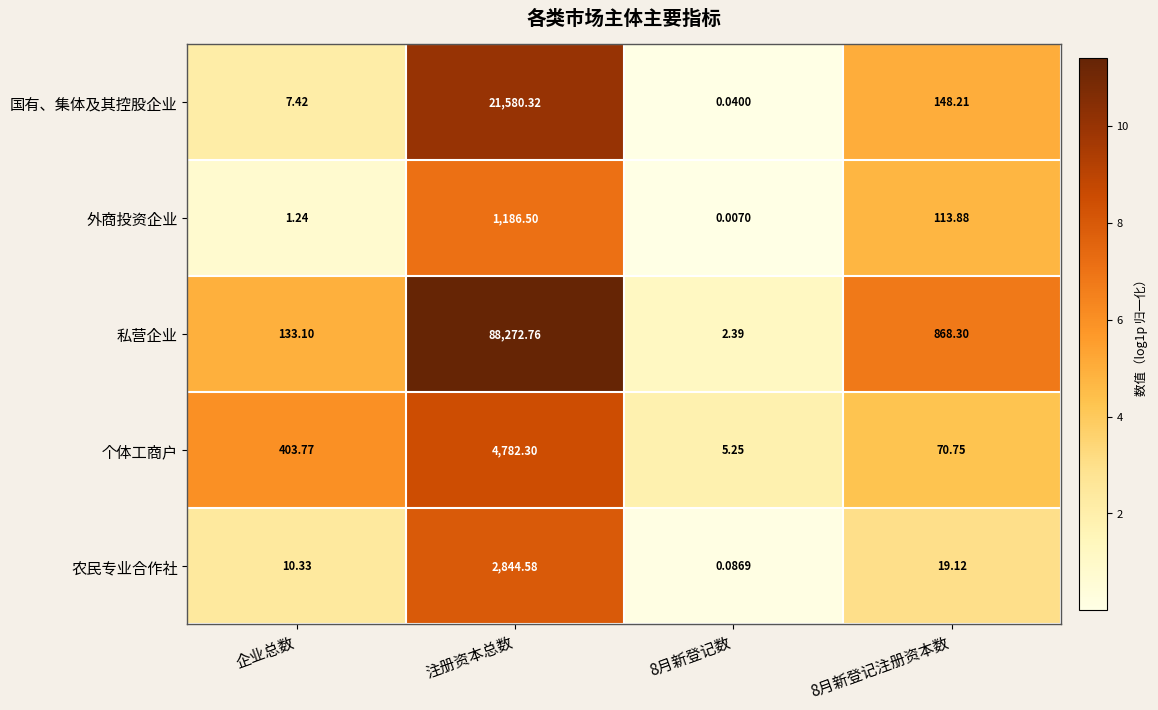

Between 企业总数 and 8月新登记注册资本数, which series saw the biggest shift?

私营企业